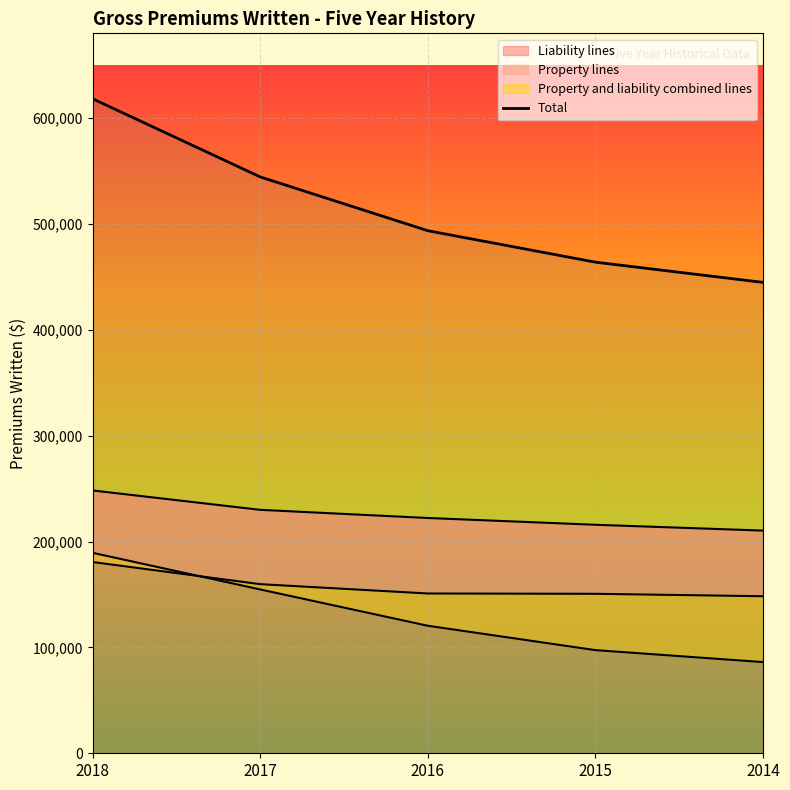

Is it true that Total equals 744209 at 2014?

False